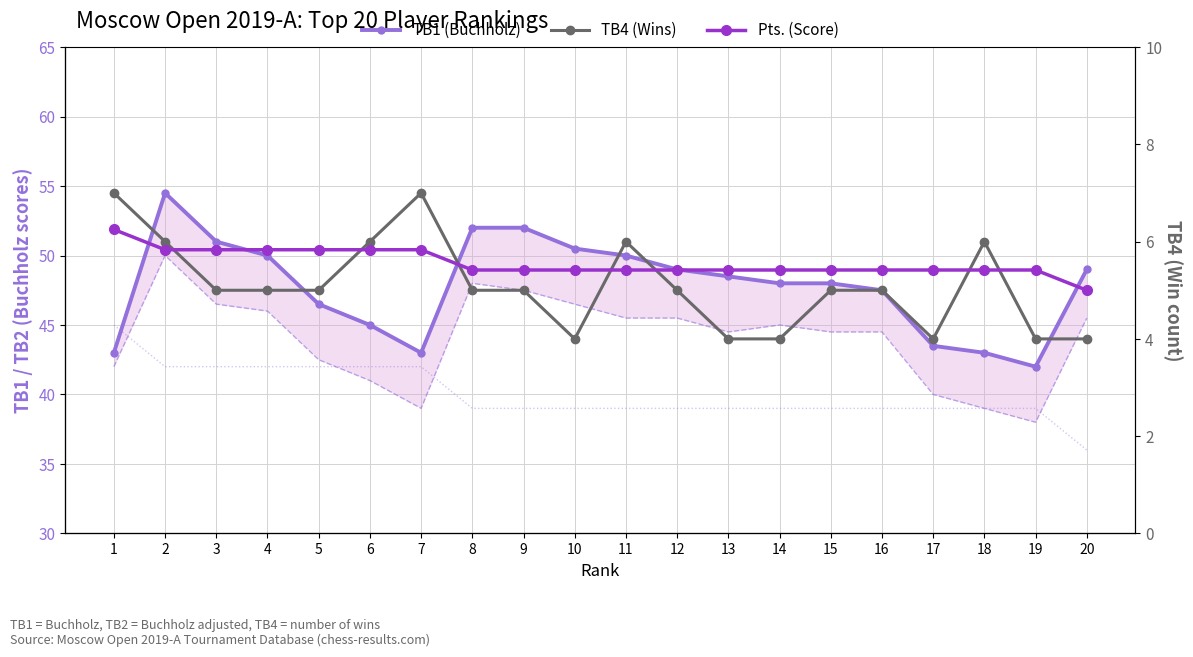

What is the value of the TB1 (Buchholz) point at the 18th from the left?

43.0